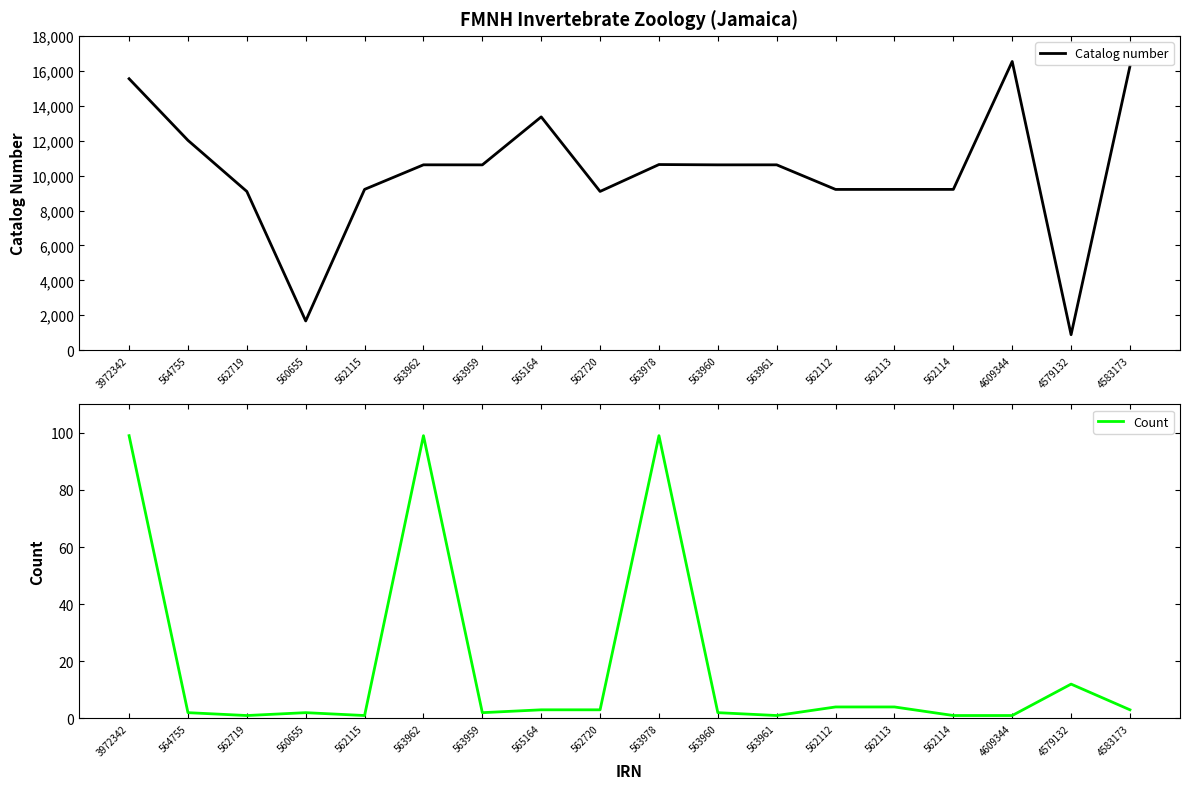

At 562113, list the series in order from smallest to largest.

Count, Catalog number